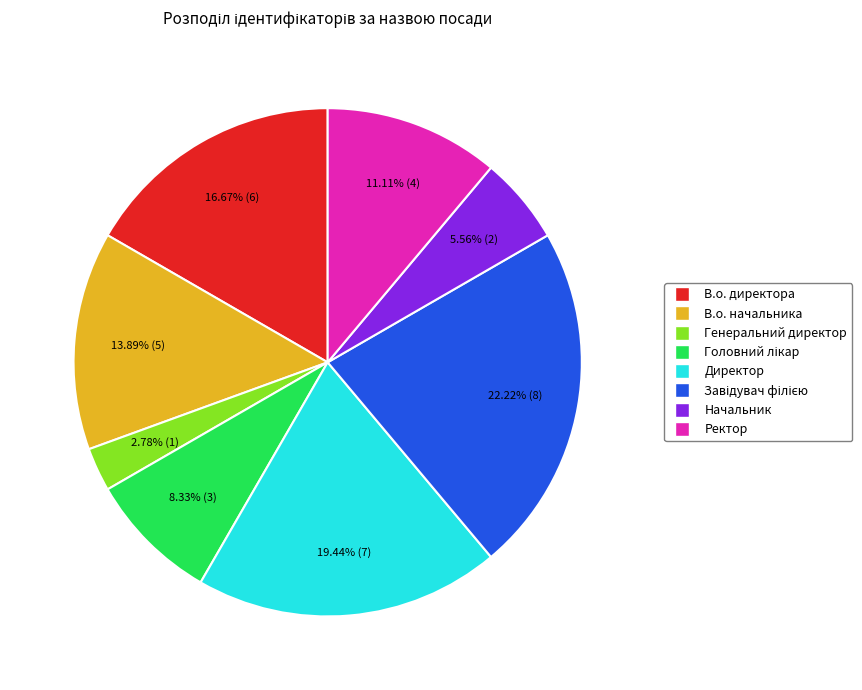

What is the smallest slice in the pie chart?

Генеральний директор